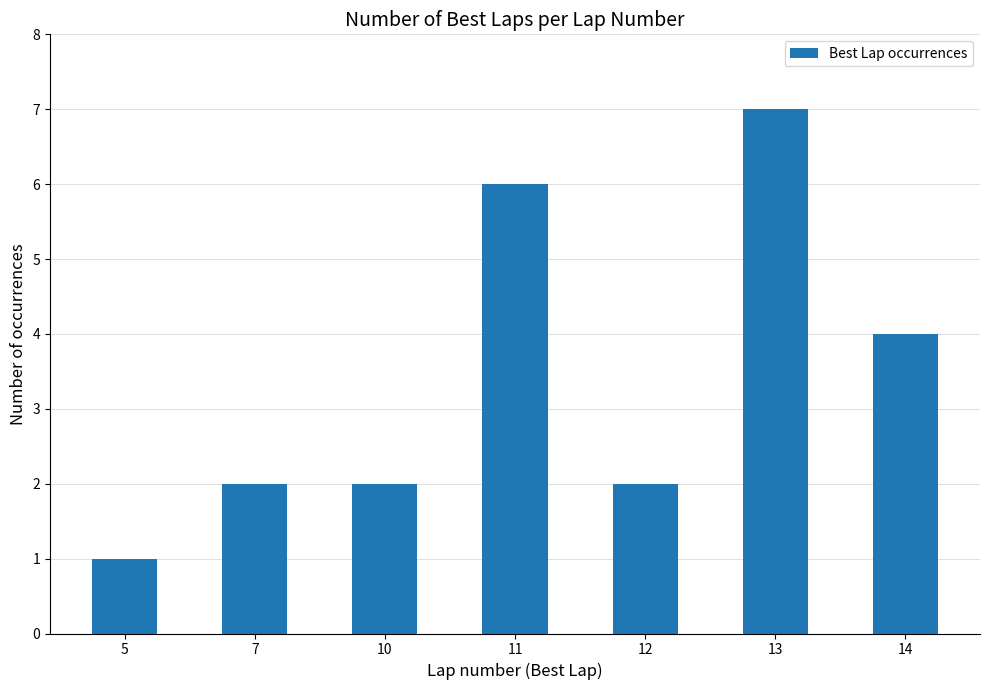

Reading left to right, what are all the values shown in this chart?

1	2	2	6	2	7	4